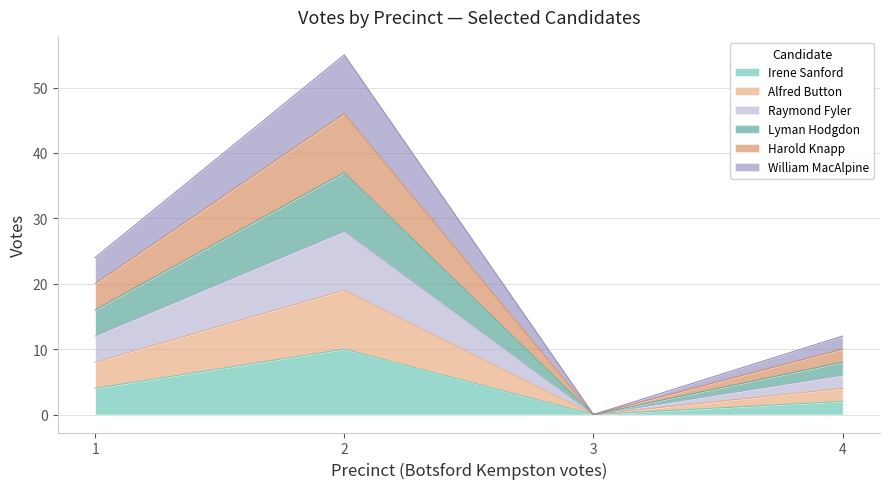

Is it true that Lyman Hodgdon equals 23 at 3?

False